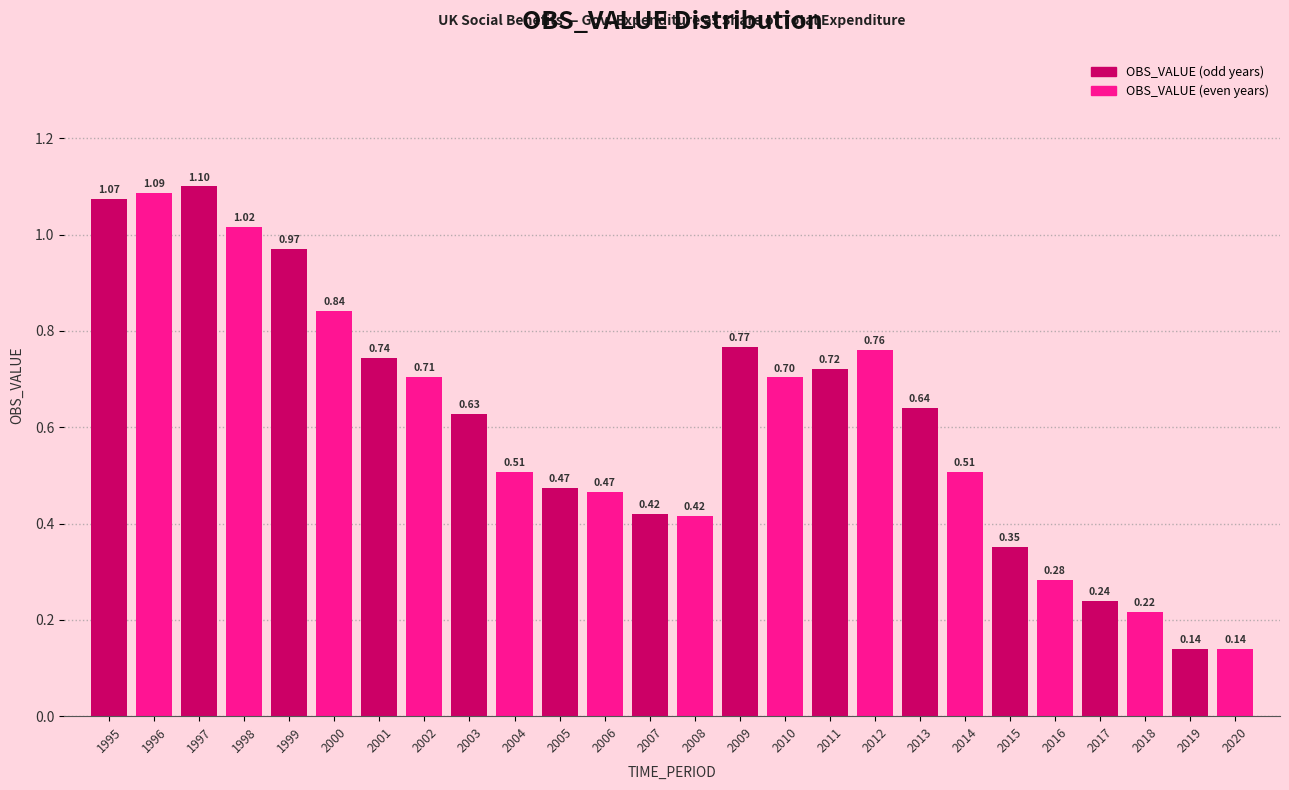

What is the change in value from 1996 to 2003?

-0.5